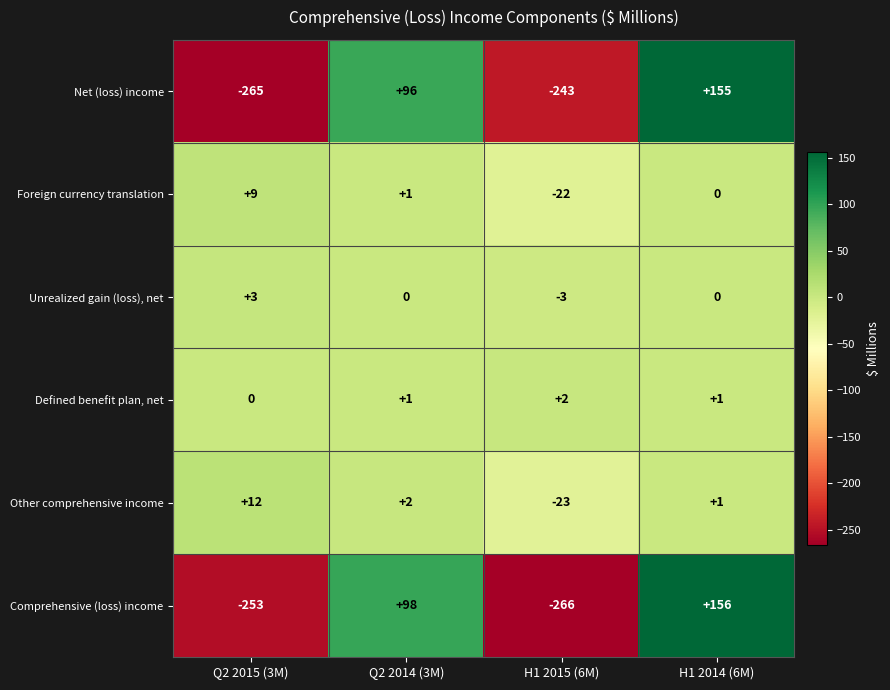

What is the difference between the highest and lowest values at H1 2015 (6M)?

268